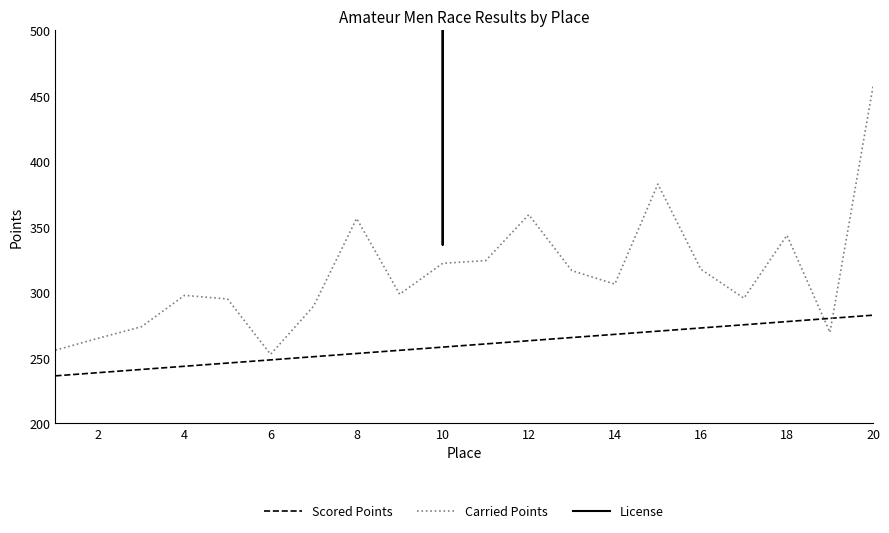

The value of Scored Points at 8 is 253.2. True or false?

True